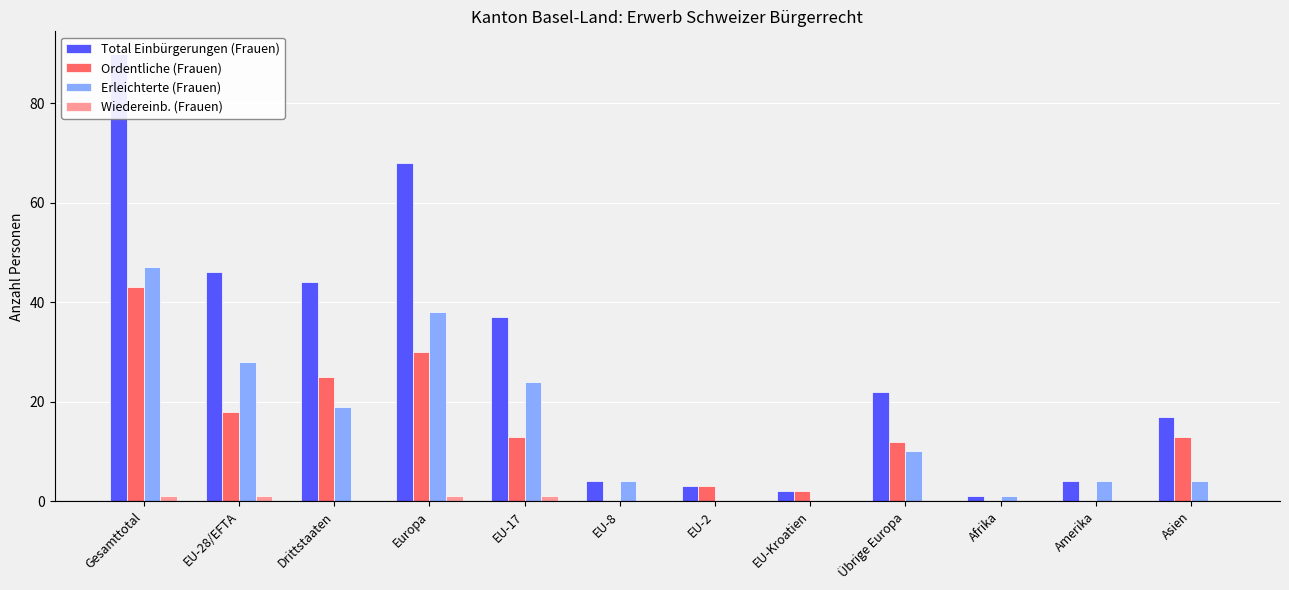

Count the Wiedereinb. (Frauen) values in the range 0 to 1.

12